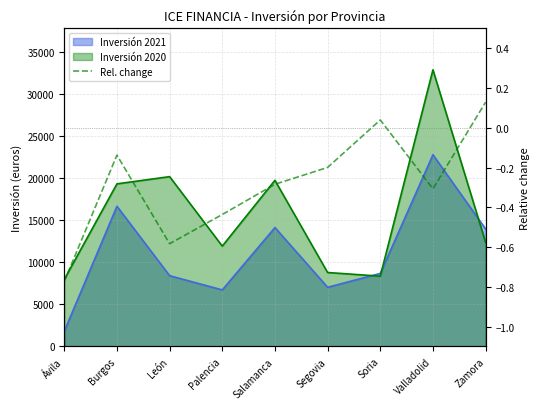

What is the value of the 5th point from the left?

-0.3